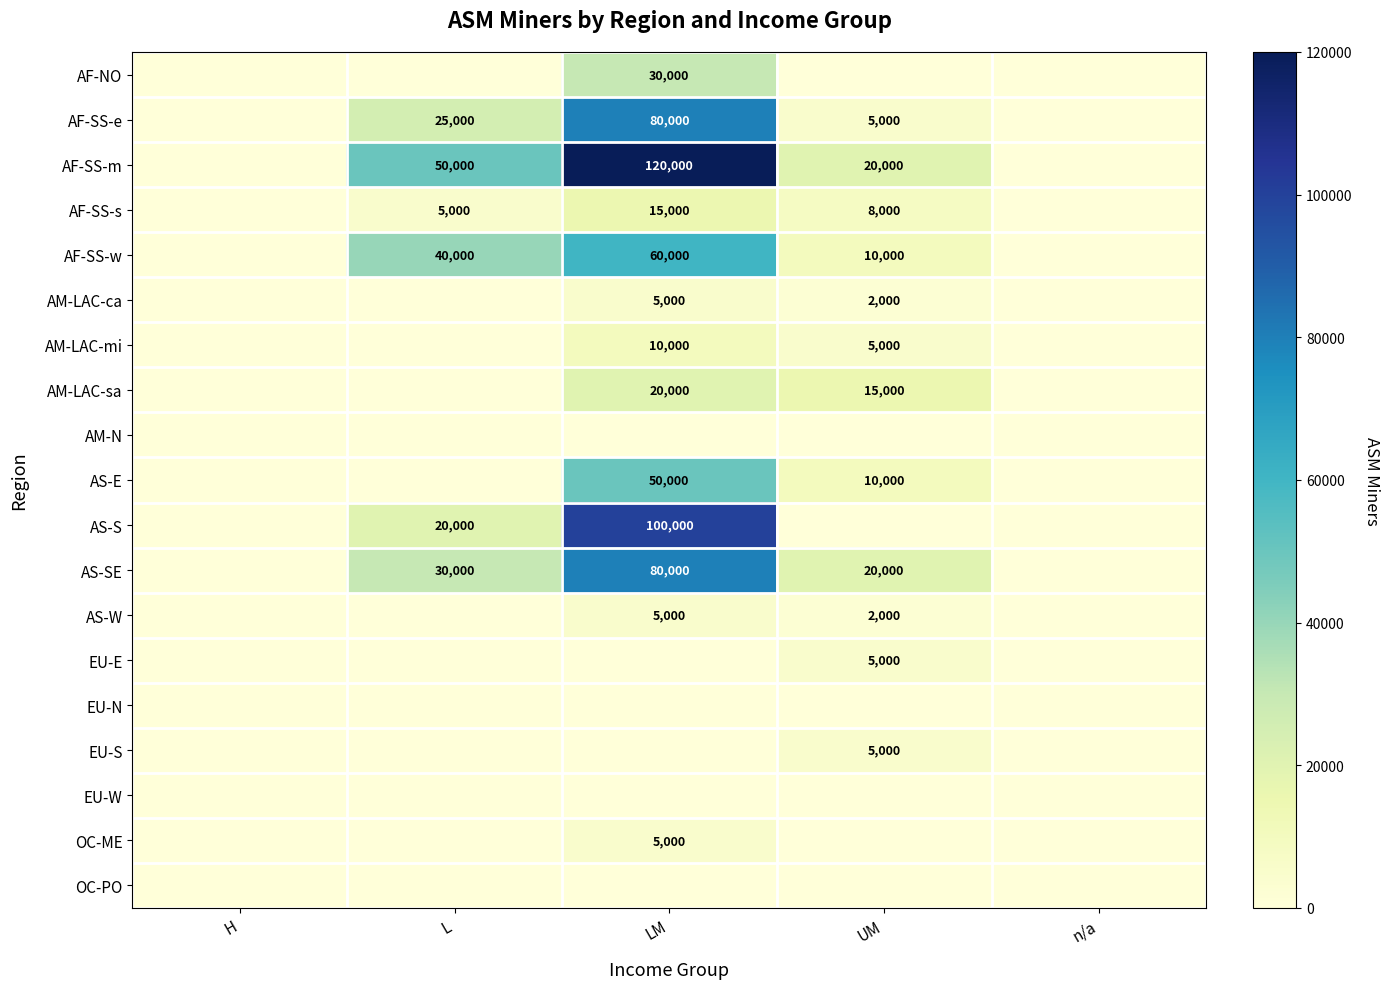

What is the difference between the maximum and minimum values in the EU-E series?

5000